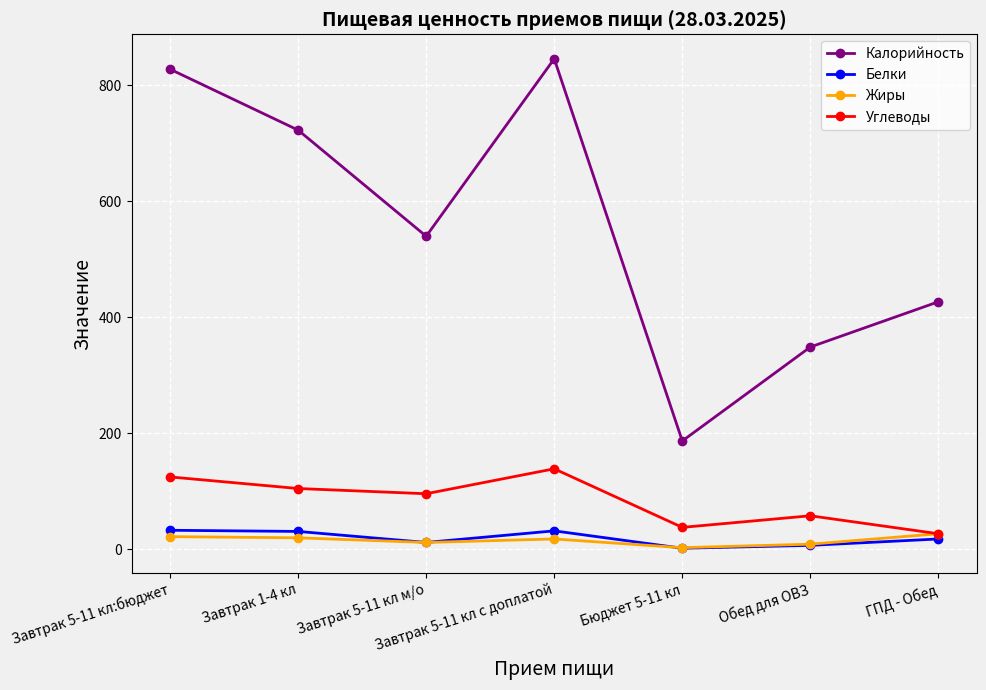

At how many categories does at least one series exceed 339?

6